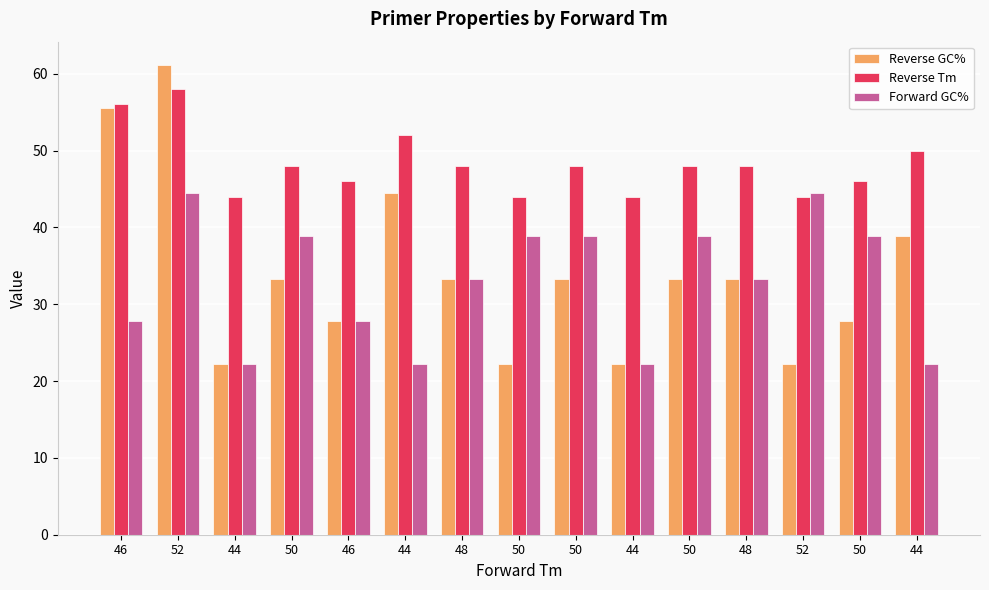

Does the chart contain any negative values?

No